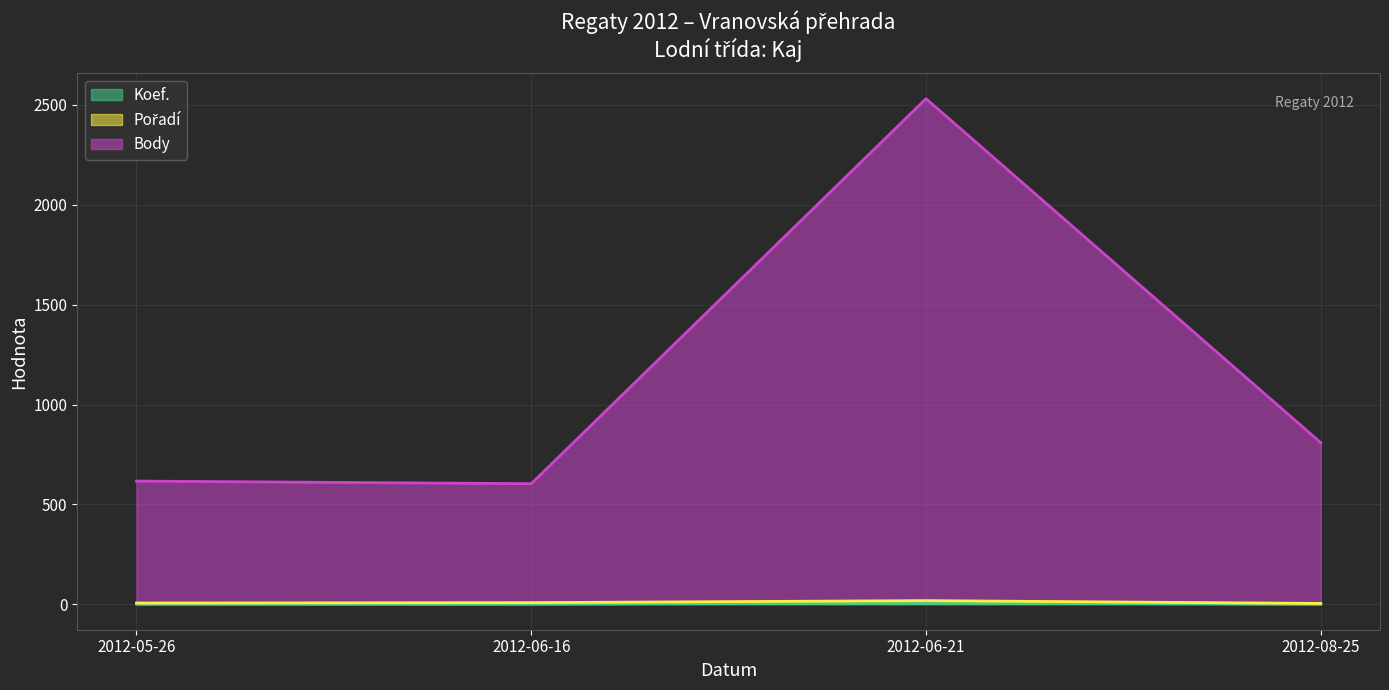

At which label is Koef. closest to 4?

2012-05-26